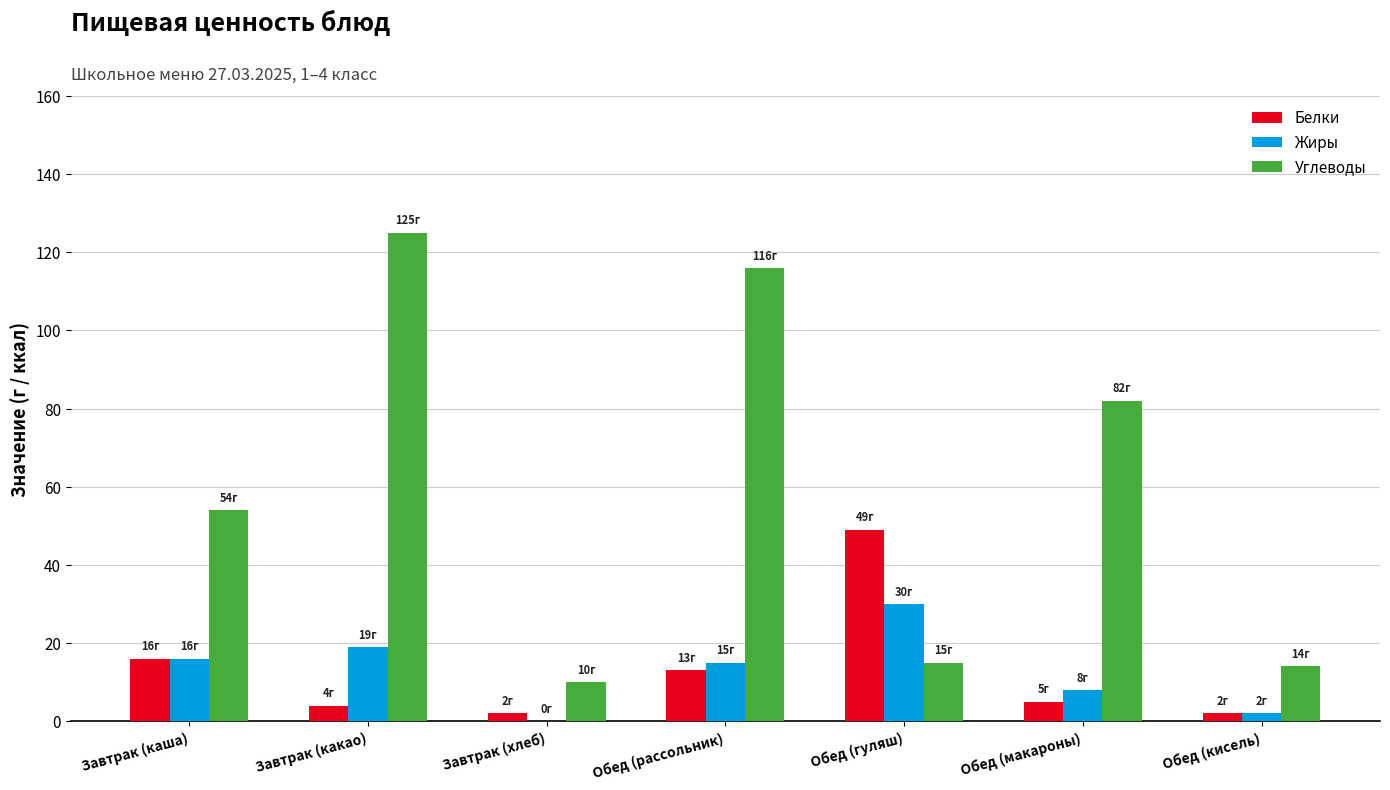

Which series changed the most between Завтрак (хлеб) and Обед (рассольник)?

Углеводы